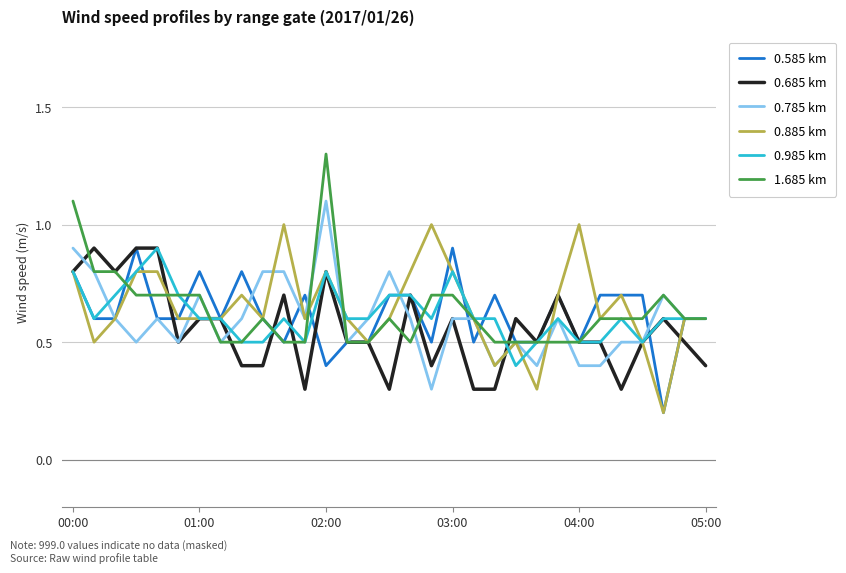

What are all the series names shown in the legend?

0.585 km, 0.685 km, 0.785 km, 0.885 km, 0.985 km, 1.685 km